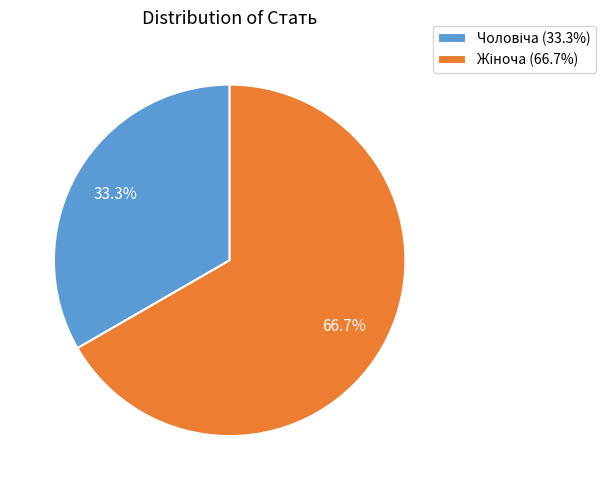

Is there any slice that represents more than half of the pie?

Yes